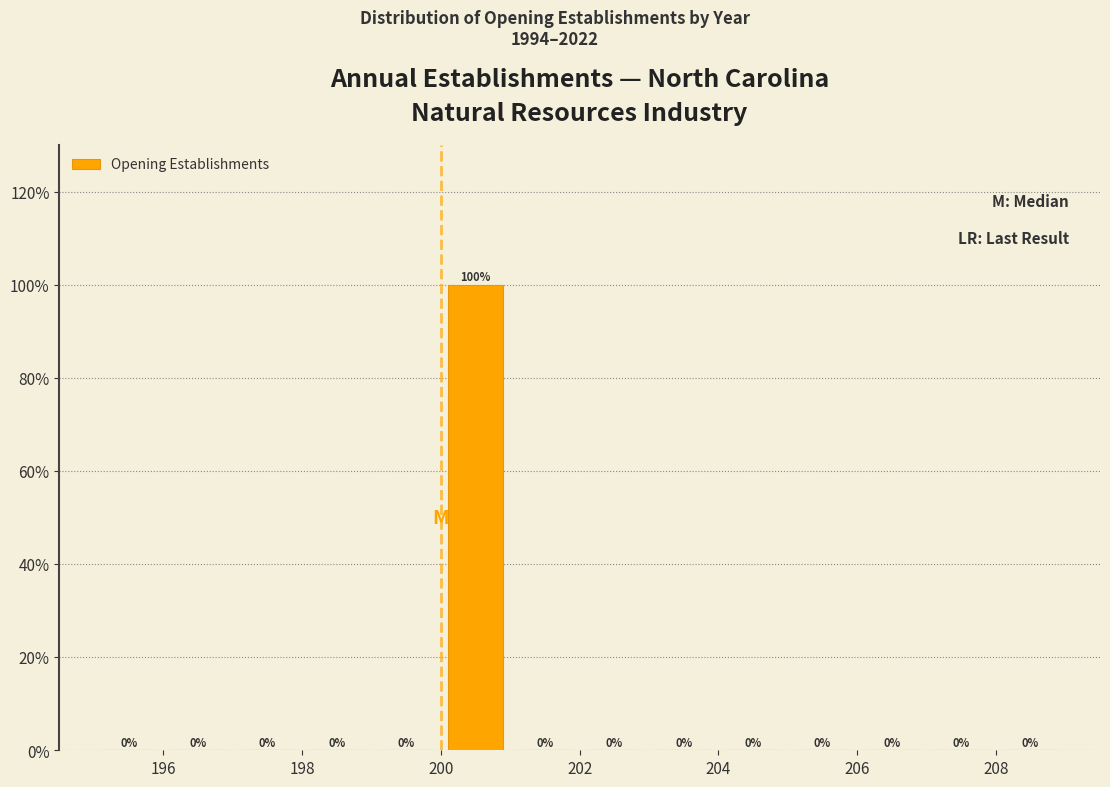

Over which range of the x-axis is the bar tallest?

200 to 201